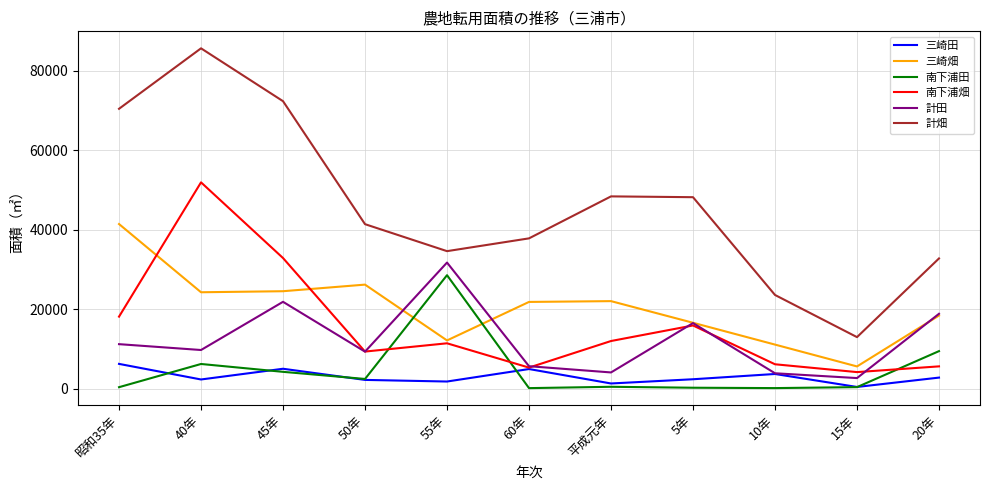

Is the value of 三崎畑 at 45年 greater than the value of 計畑 at 15年?

Yes